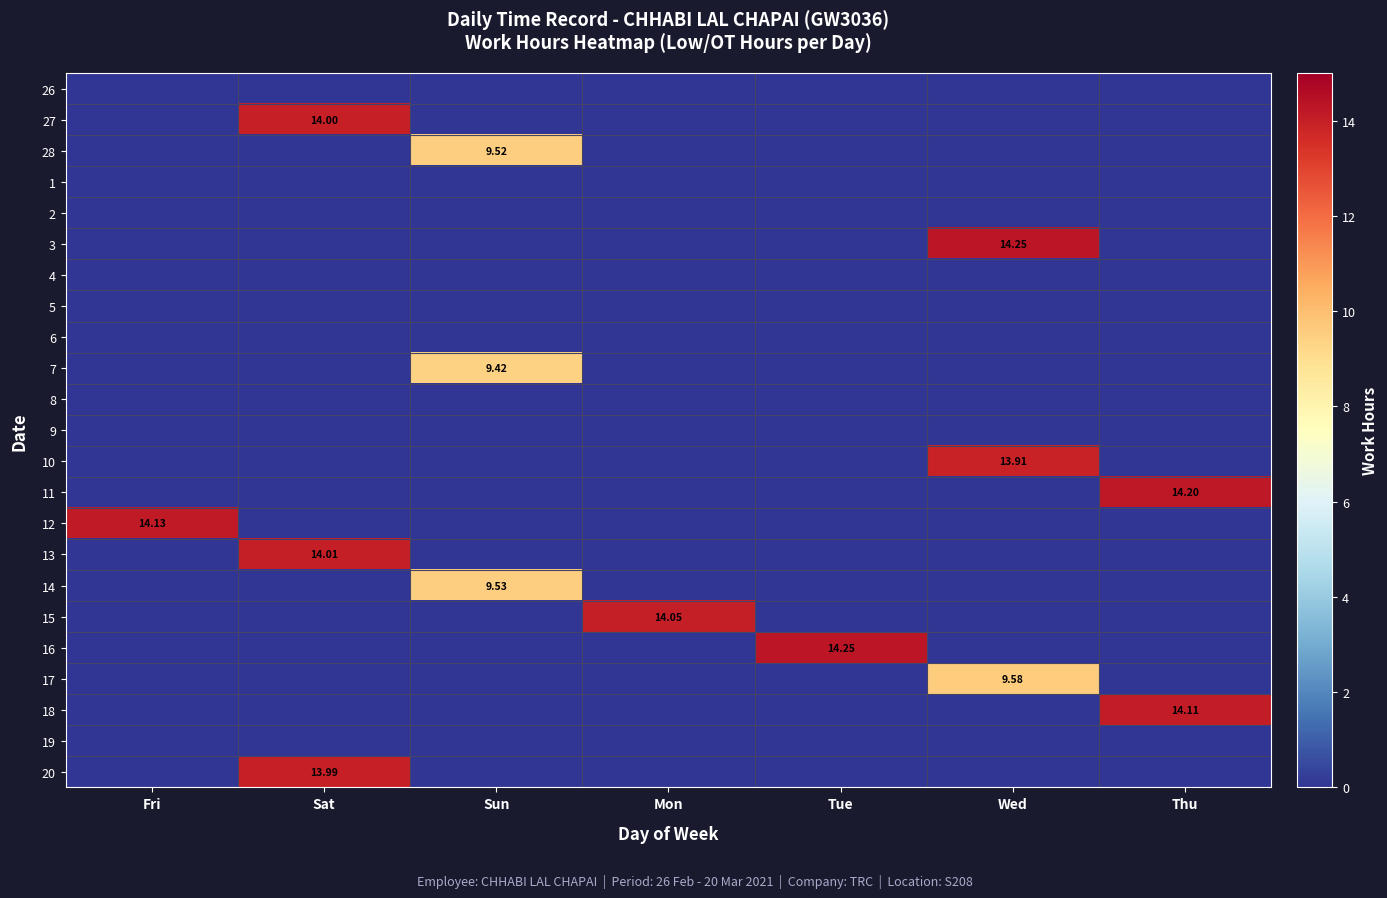

Is the value of 15 at Thu greater than the value of 9 at Thu?

No